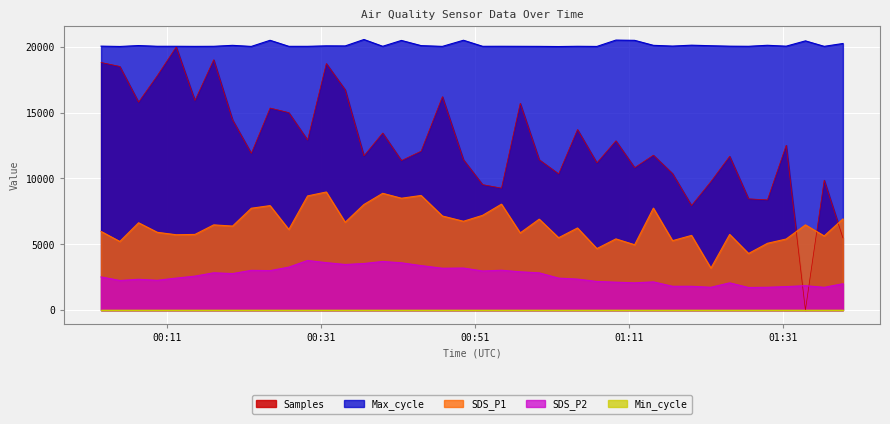

True or false: Max_cycle has more than 1 points higher than both neighbors.

True